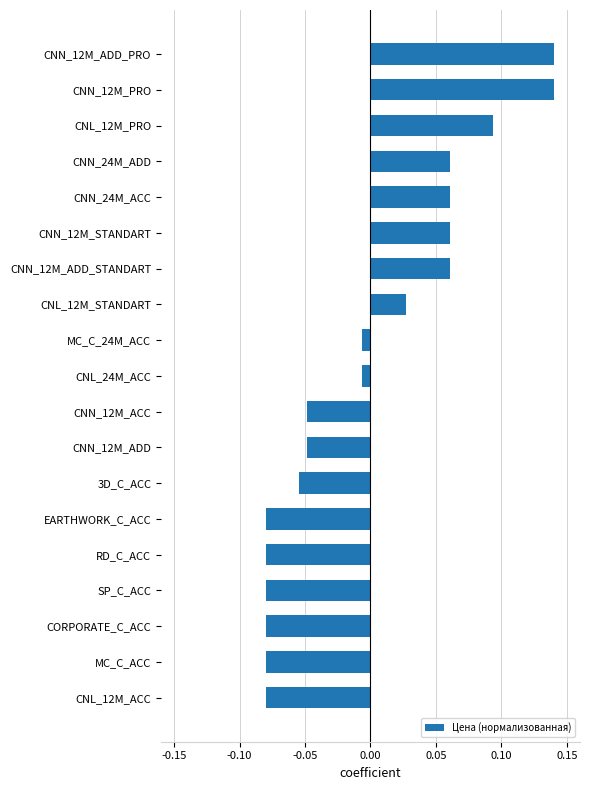

Which has a higher value, CNN_12M_PRO or CORPORATE_C_ACC?

CNN_12M_PRO